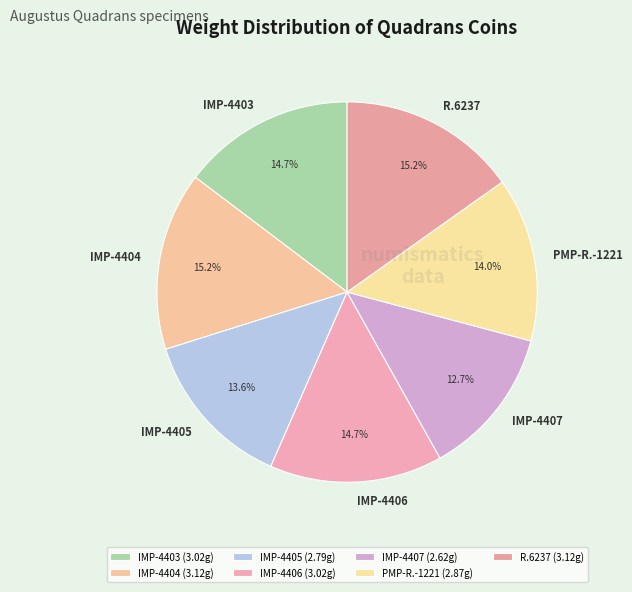

Is it true that IMP-4406 is 4% of the pie?

False